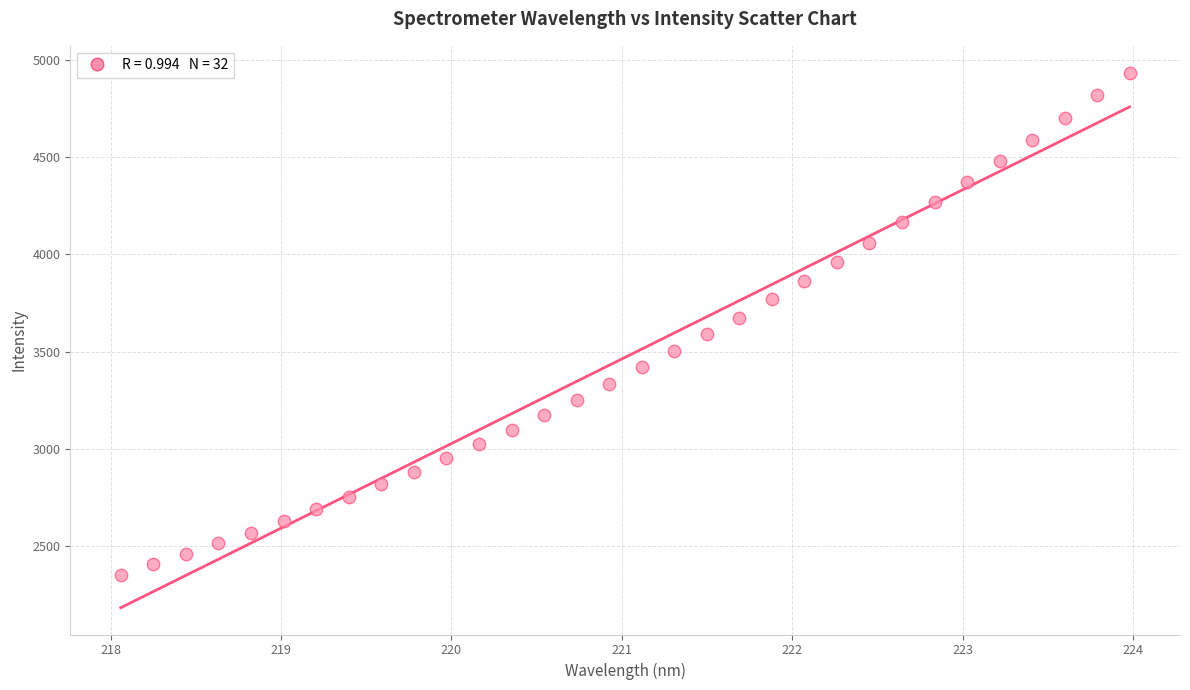

What is the range of Y values (max minus min)?

2586.5